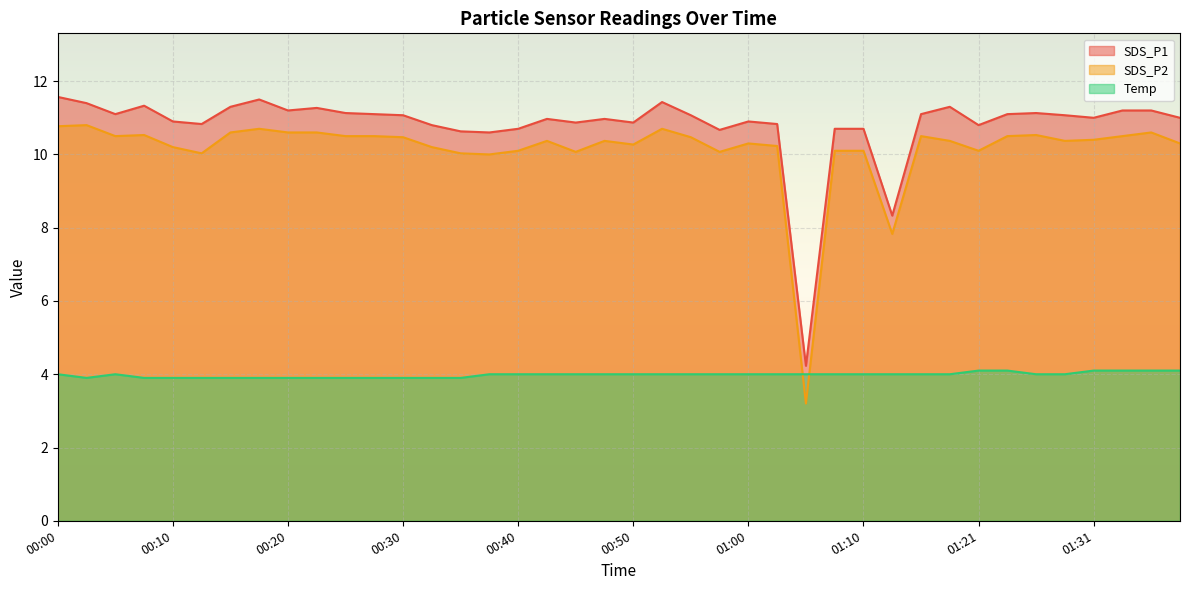

What is the difference between the highest and lowest values at 01:08?

6.7